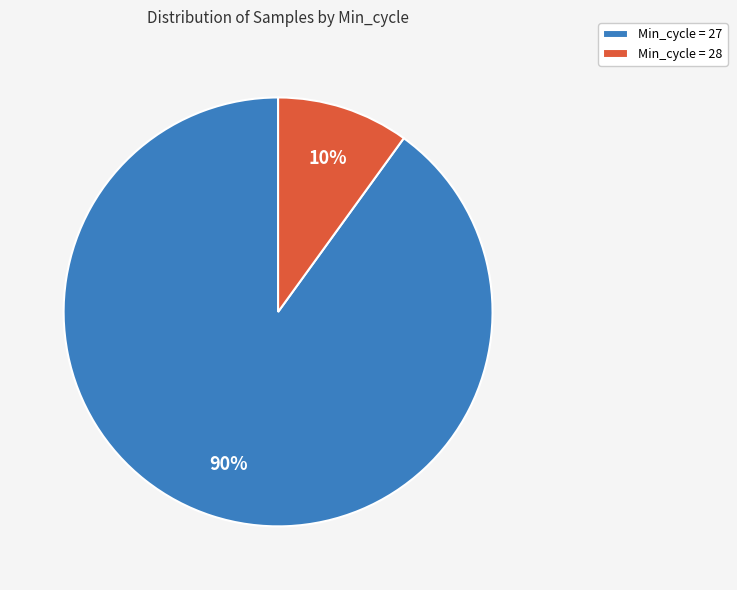

Rank the categories by value from highest to lowest.

Min_cycle = 27, Min_cycle = 28